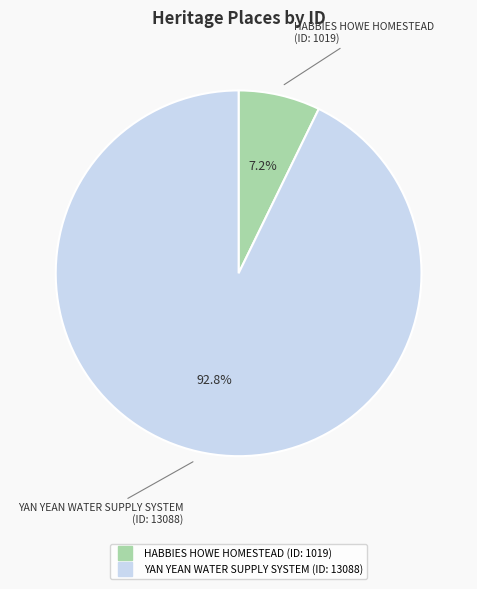

Rank the categories by value from highest to lowest.

YAN YEAN WATER SUPPLY SYSTEM, HABBIES HOWE HOMESTEAD